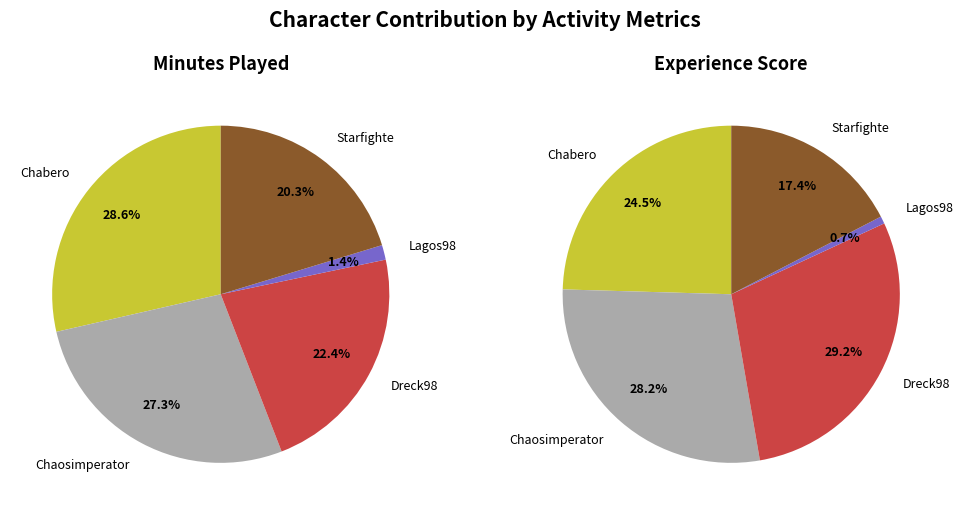

Is Chaosimperator the majority of the pie?

No